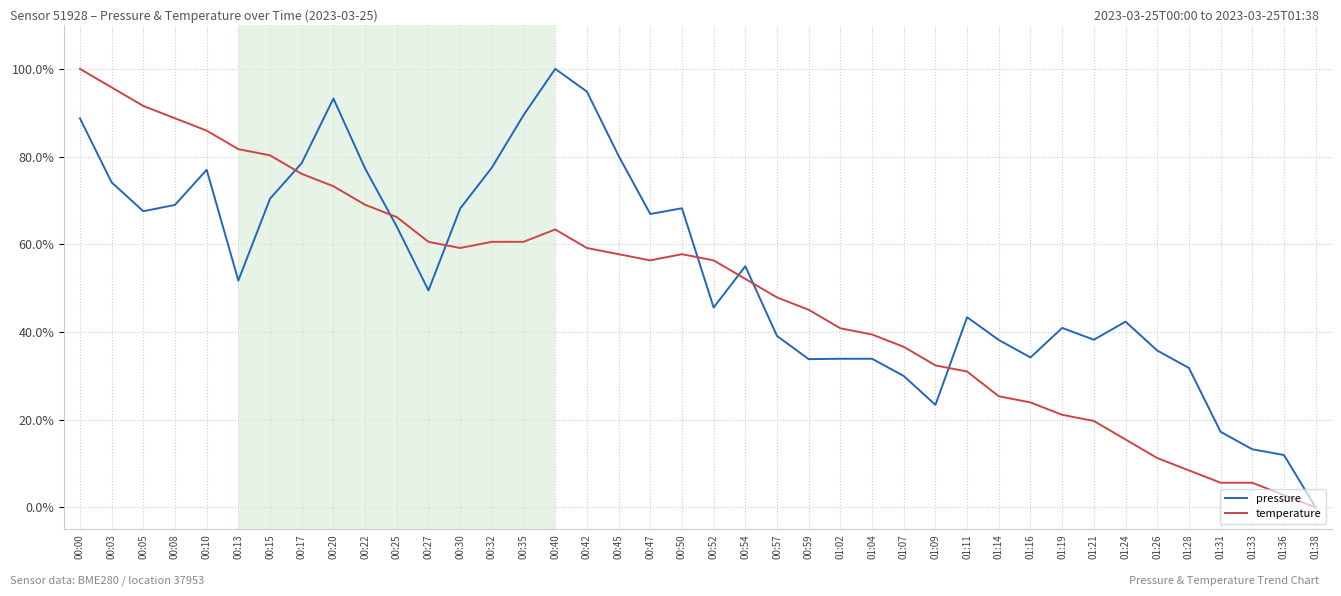

What is the spread (max minus min) of values at 01:33?

7.6